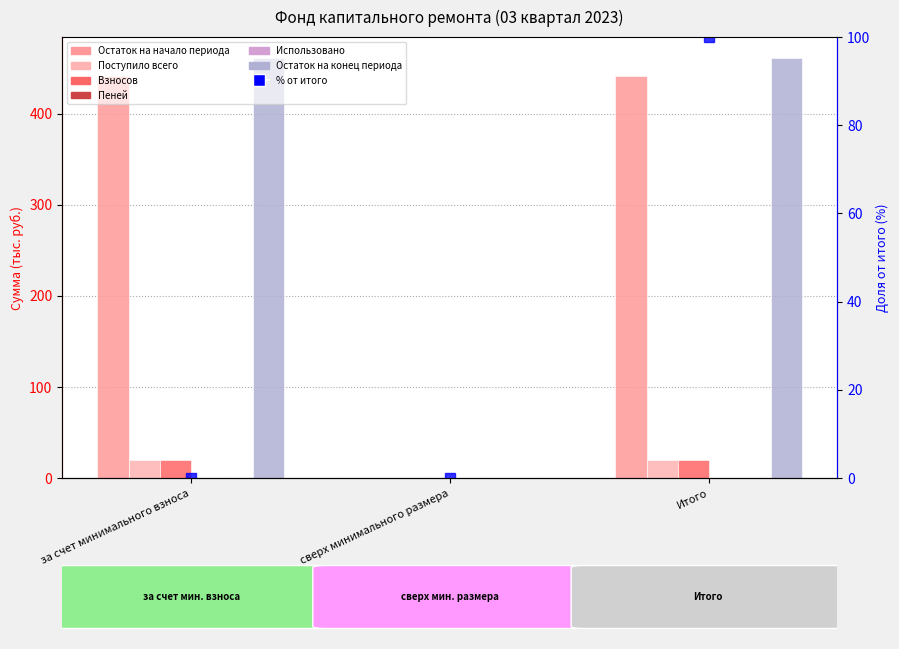

What is the spread (max minus min) of values at за счет минимального взноса?

461.2